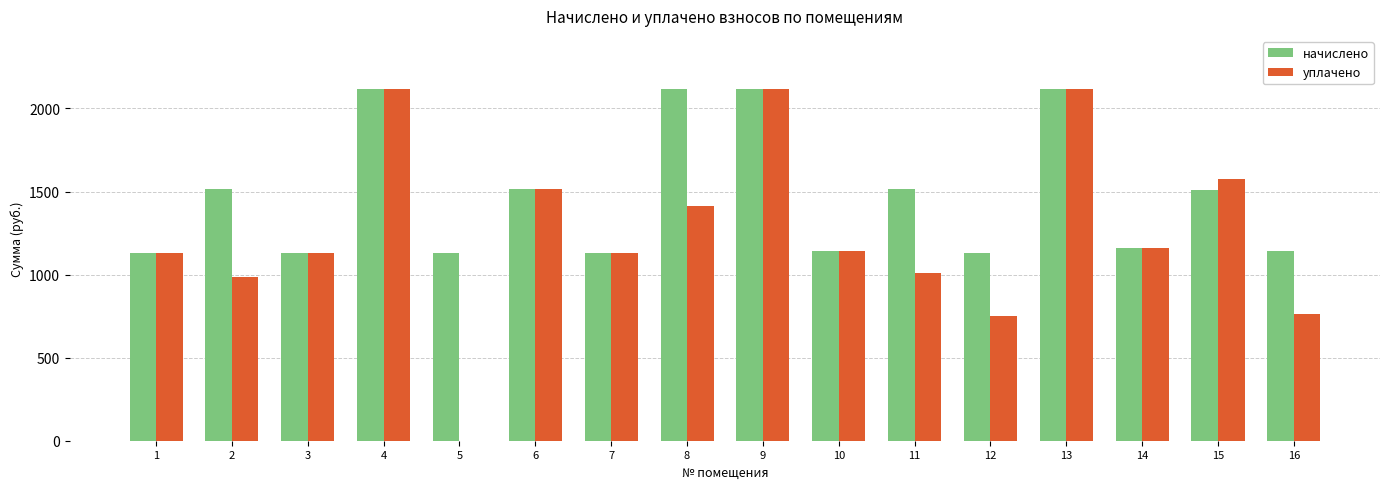

True or false: начислено has a value of 1129.1 at 3.

True